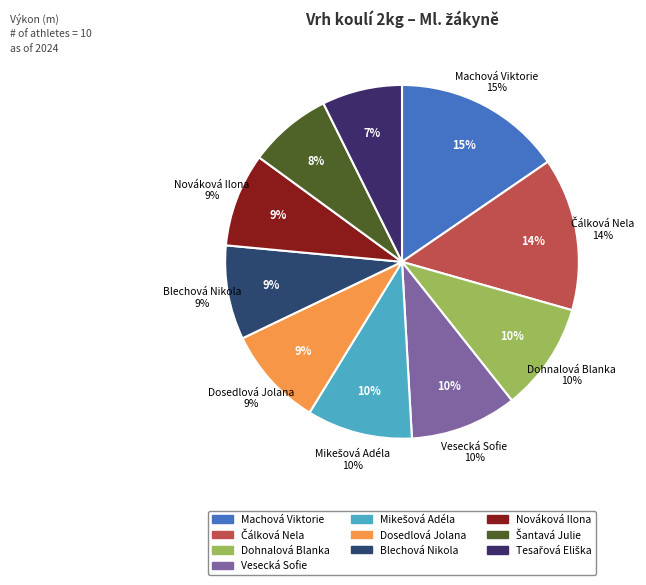

The Šantavá Julie slice represents 8% of the pie. True or false?

True